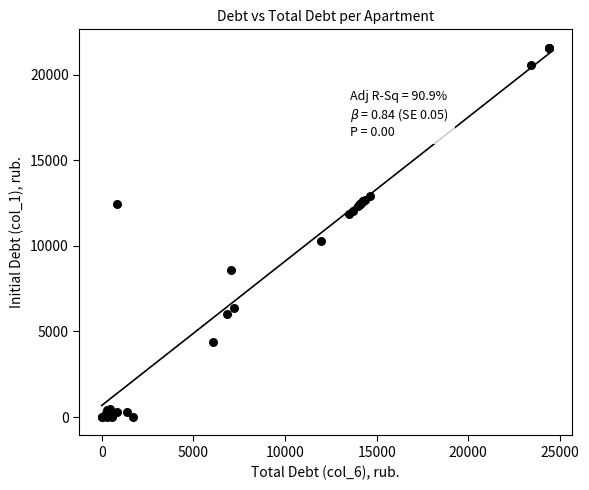

What Y value in the scatter plot is closest to 10785?

10296.3